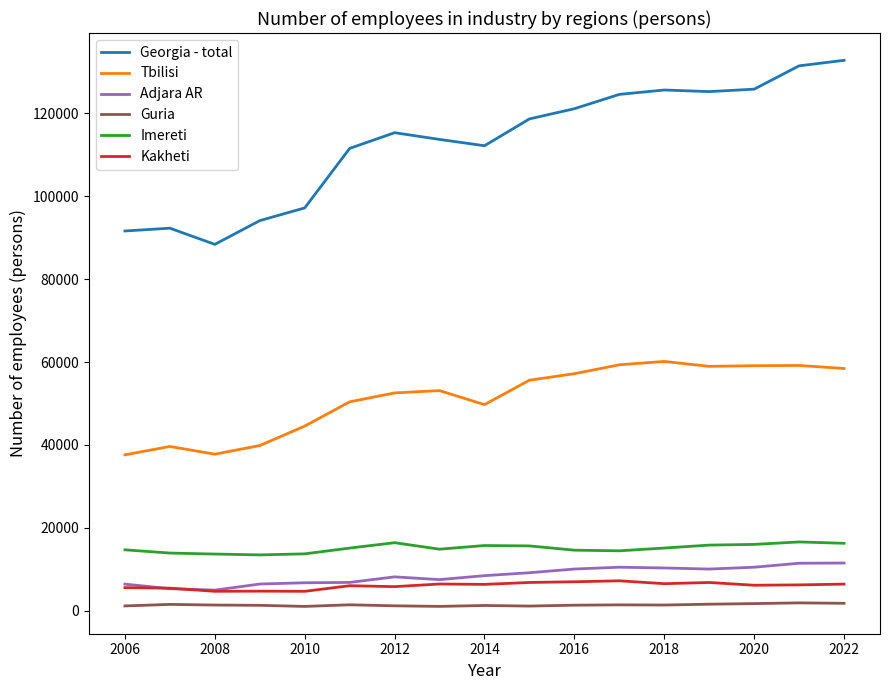

Which series has the largest total across all categories?

Georgia - total